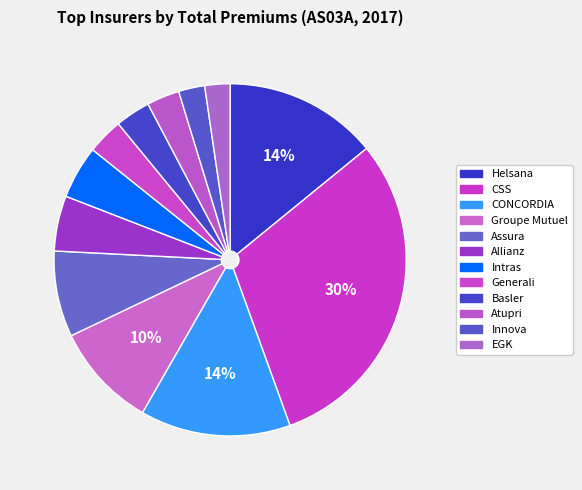

How many slices are in this pie chart?

12